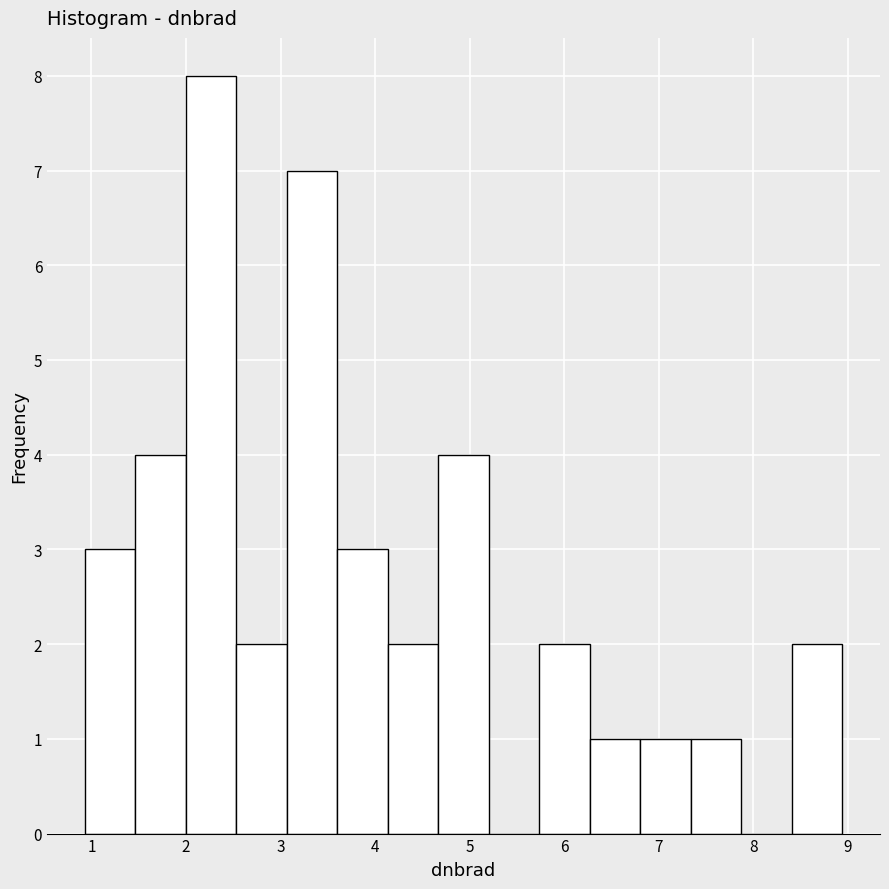

Which range on the x-axis has the tallest bar?

2.0 to 2.5